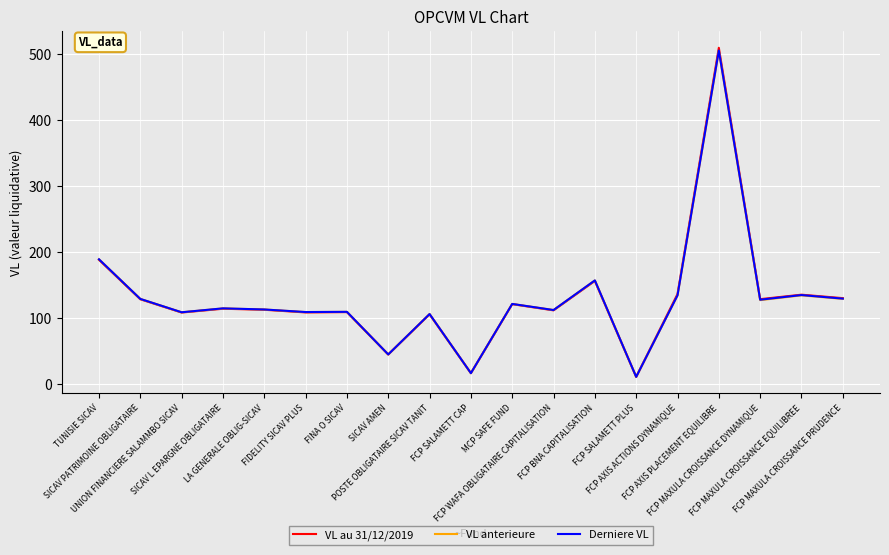

Rank the series by their average value, from lowest to highest.

VL anterieure, Derniere VL, VL au 31/12/2019